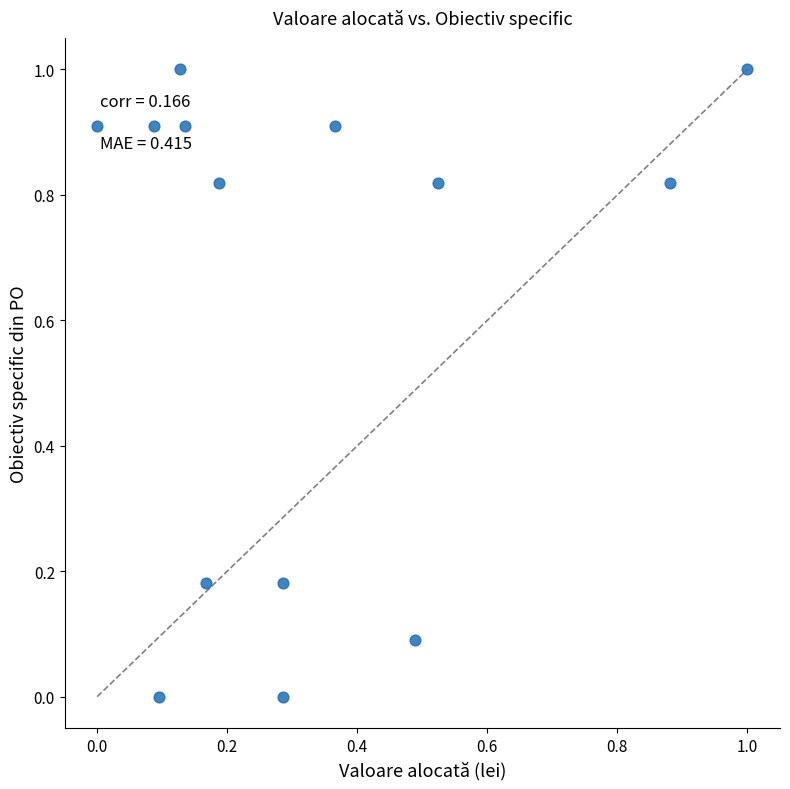

What is the range of X values (max minus min)?

1.0